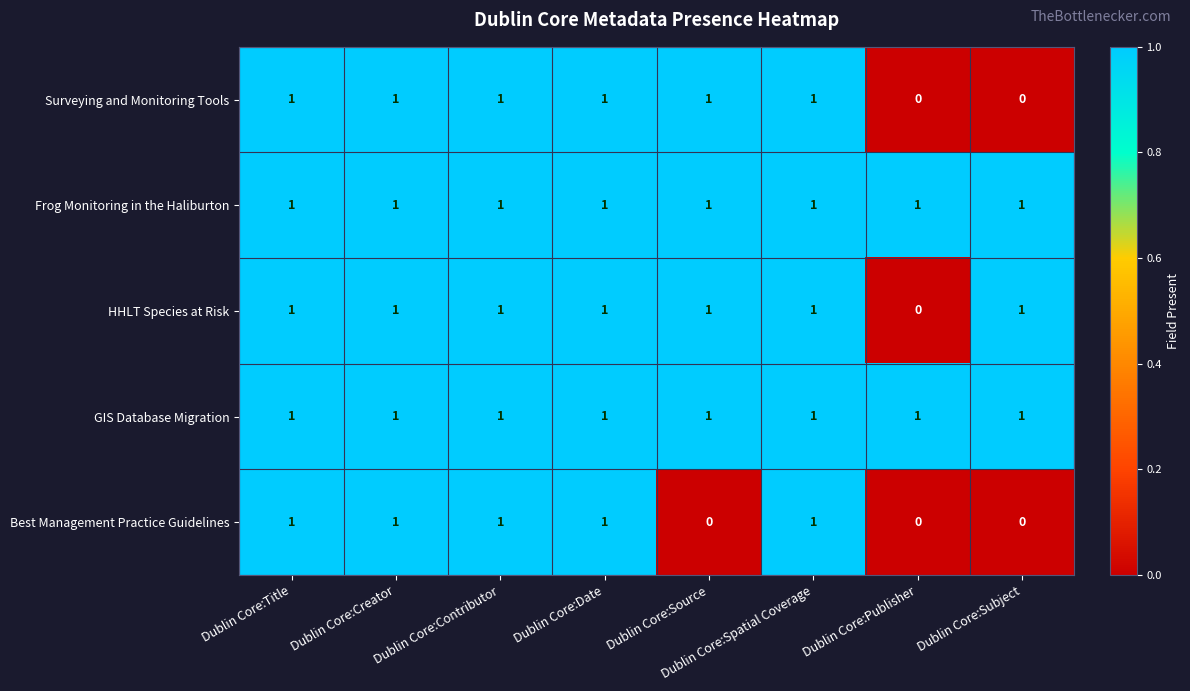

What is the sum of all GIS Database Migration values?

8